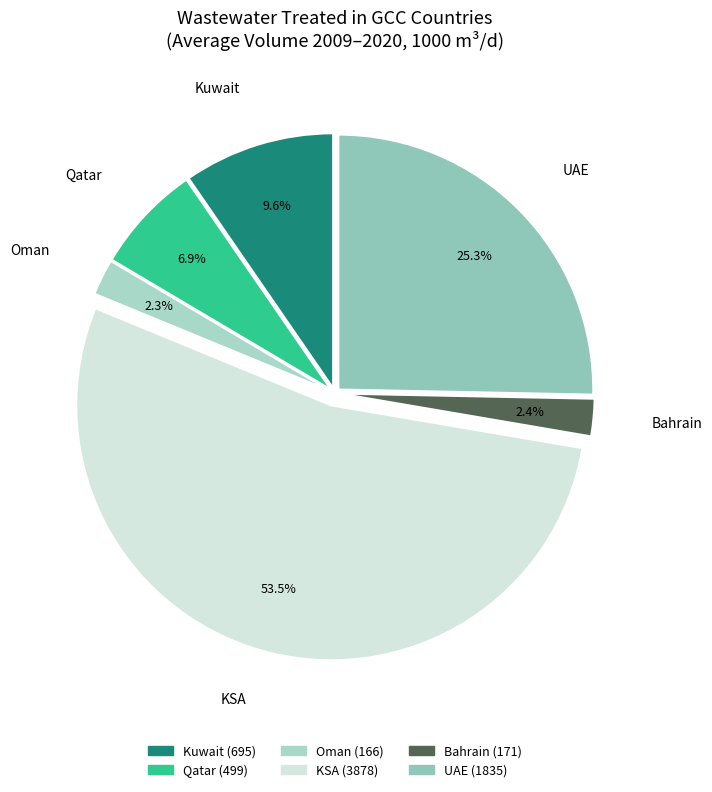

Which category accounts for the majority?

KSA